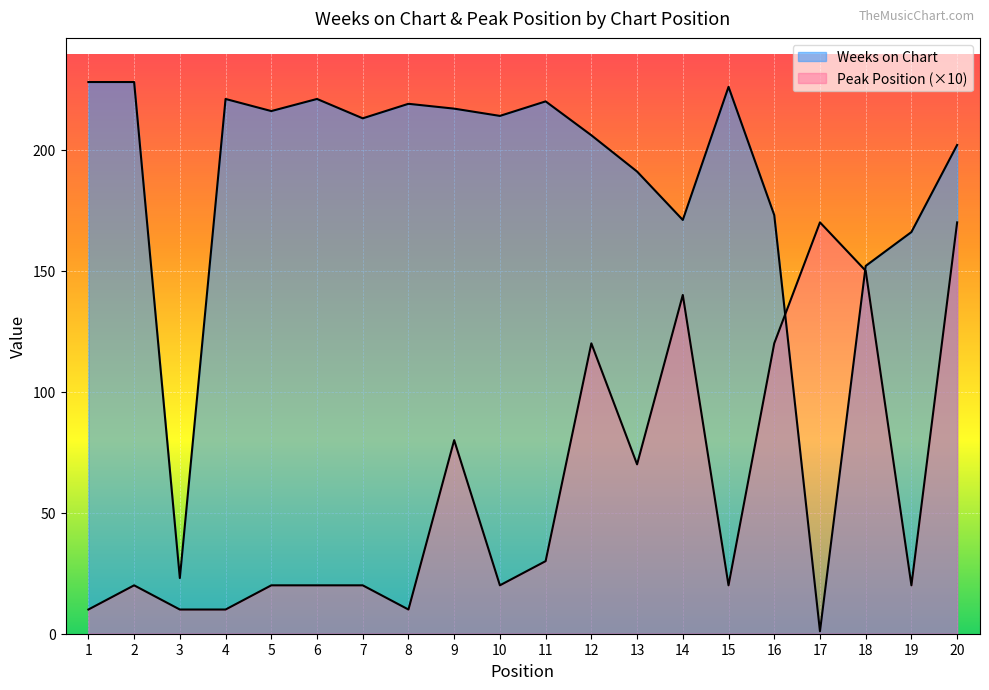

What are all the series names shown in the legend?

Weeks on Chart, Peak Position